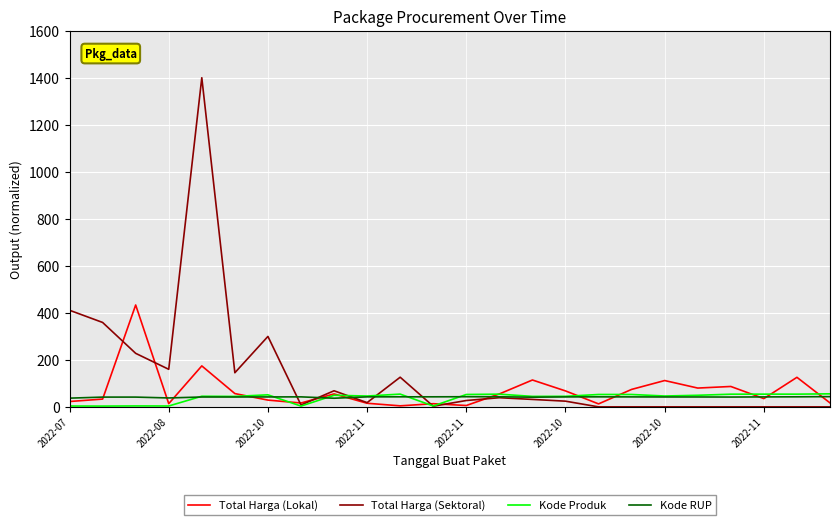

Which series has the largest total across all categories?

Total Harga (Sektoral)